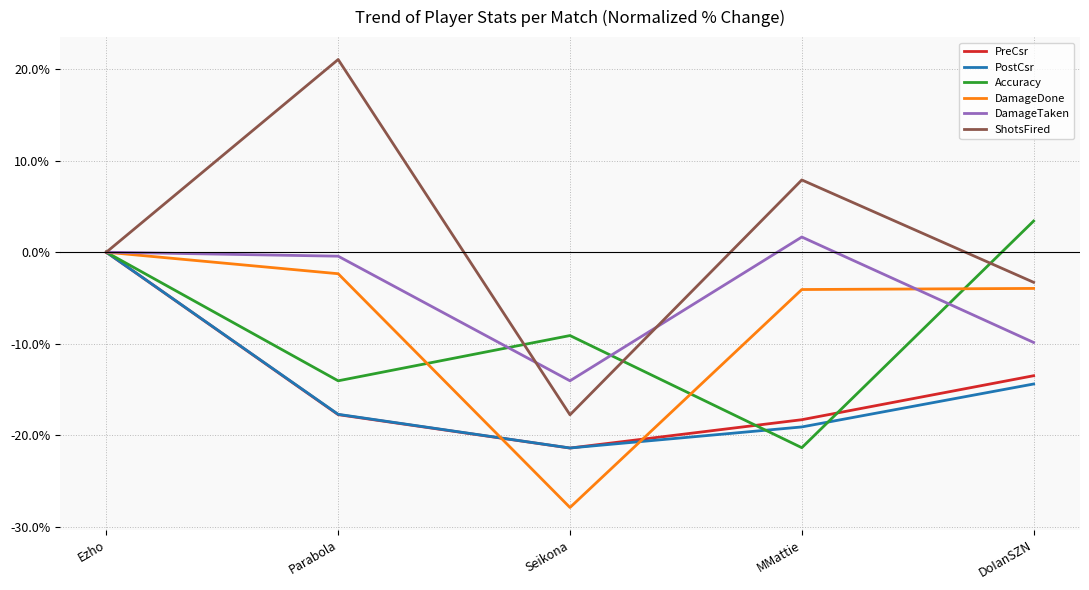

Rank the categories by PostCsr value from highest to lowest.

Ezho, DoIanSZN, Parabola, MMattie, Seikona